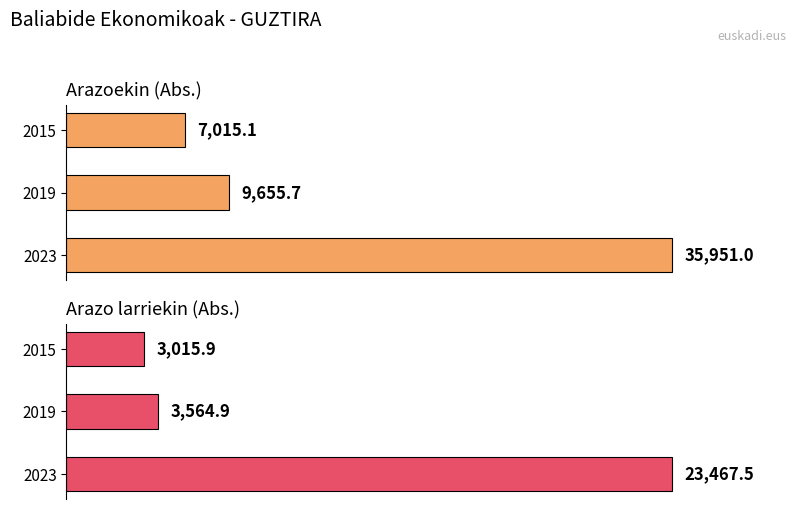

Reading right to left, transcribe all the data shown in this chart.

Arazoekin (Abs.): 7015.1	9655.7	35951.0
Arazo larriekin (Abs.): 3015.9	3564.9	23467.5